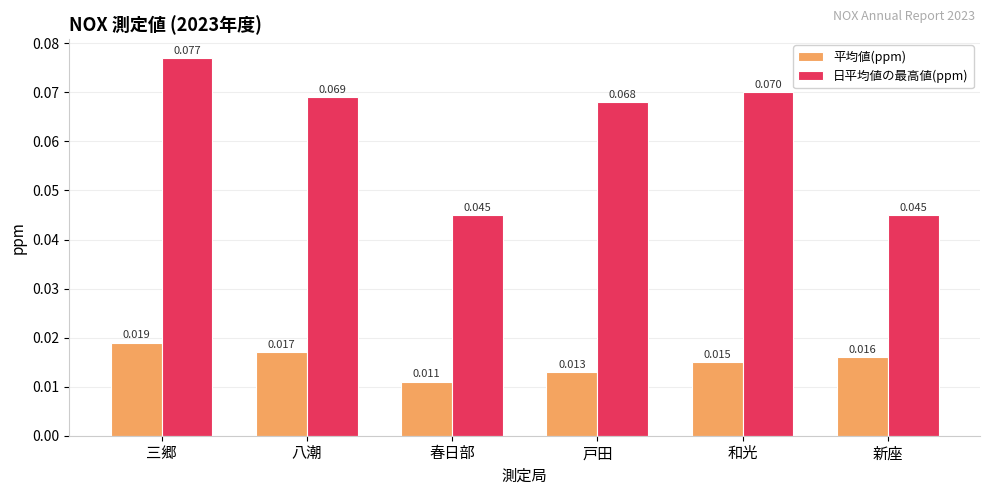

At which label is 平均値(ppm) closest to 0?

春日部